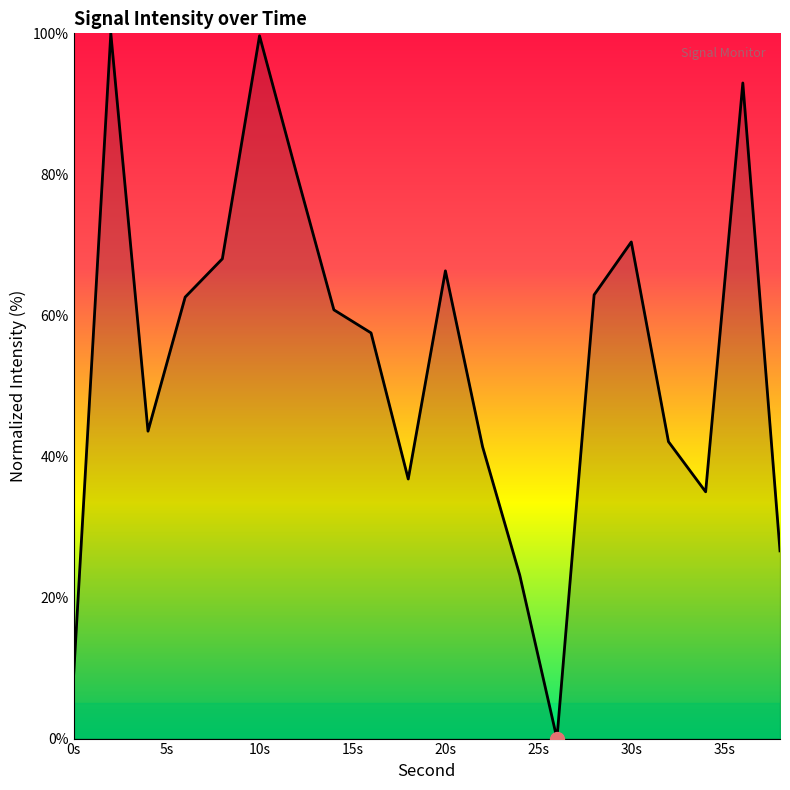

What is the difference between the maximum and minimum values?

100.0